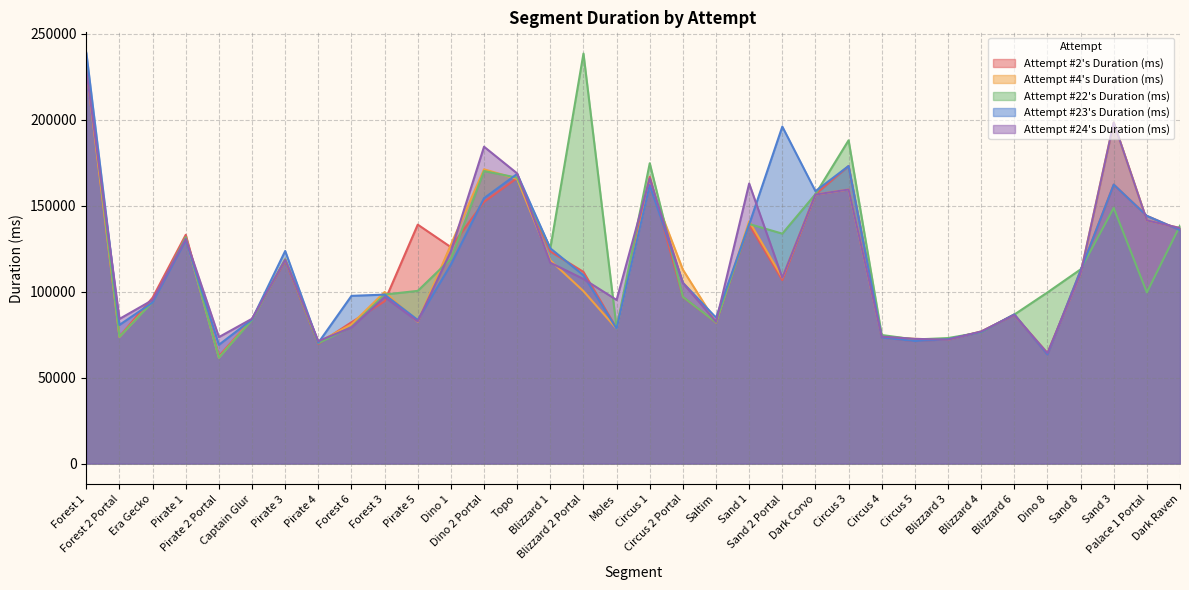

True or false: Attempt #22's Duration (ms) and Attempt #2's Duration (ms) cross at least once.

True